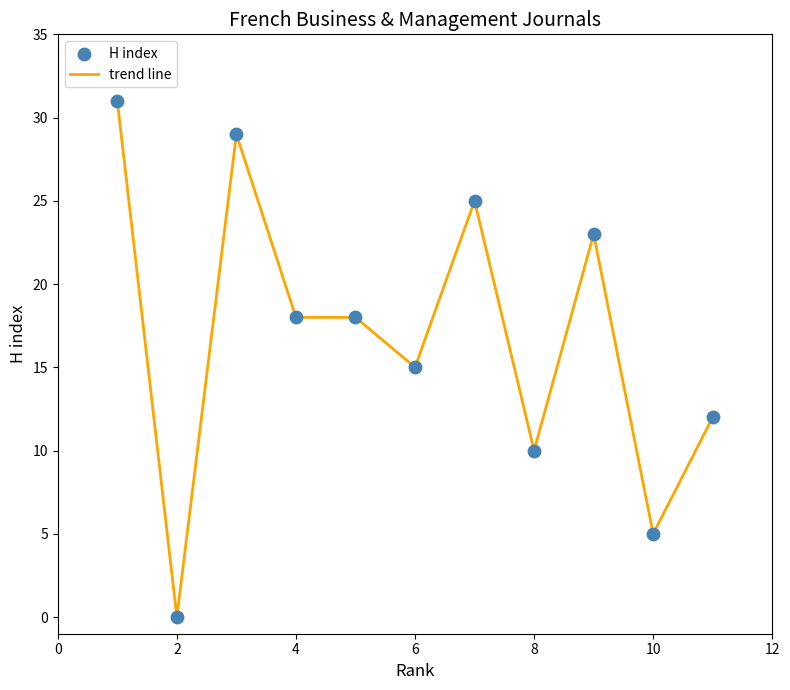

What is the greatest value displayed?

31